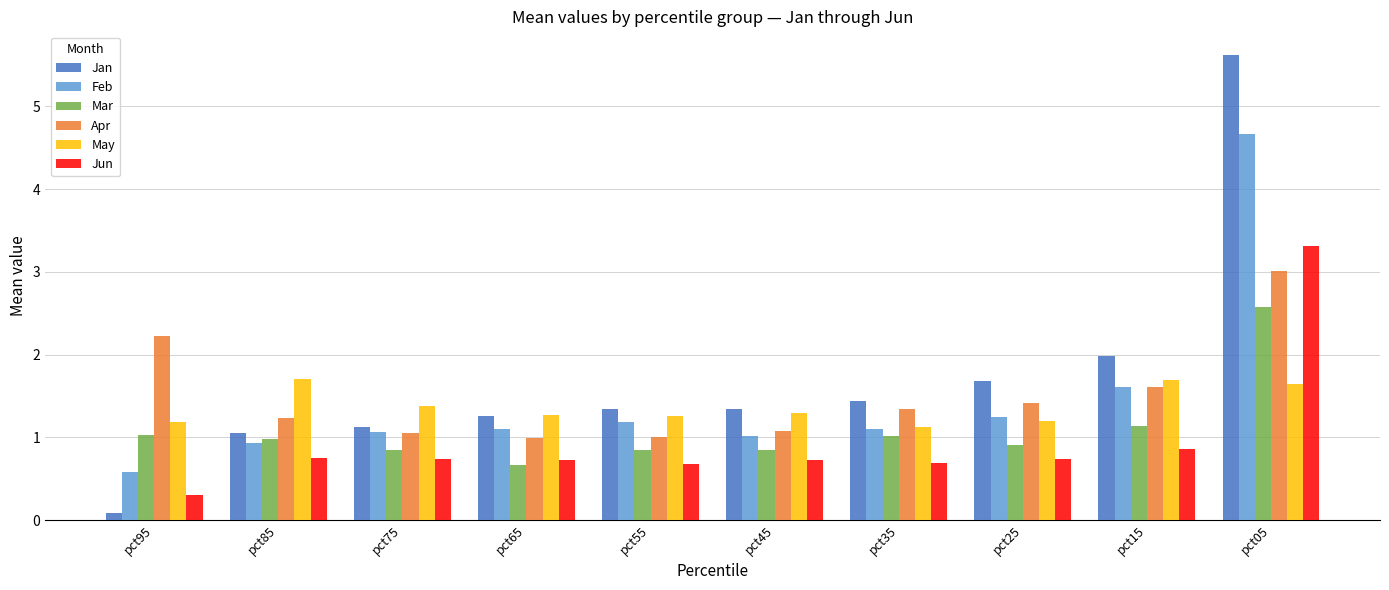

Are the bars horizontal?

No